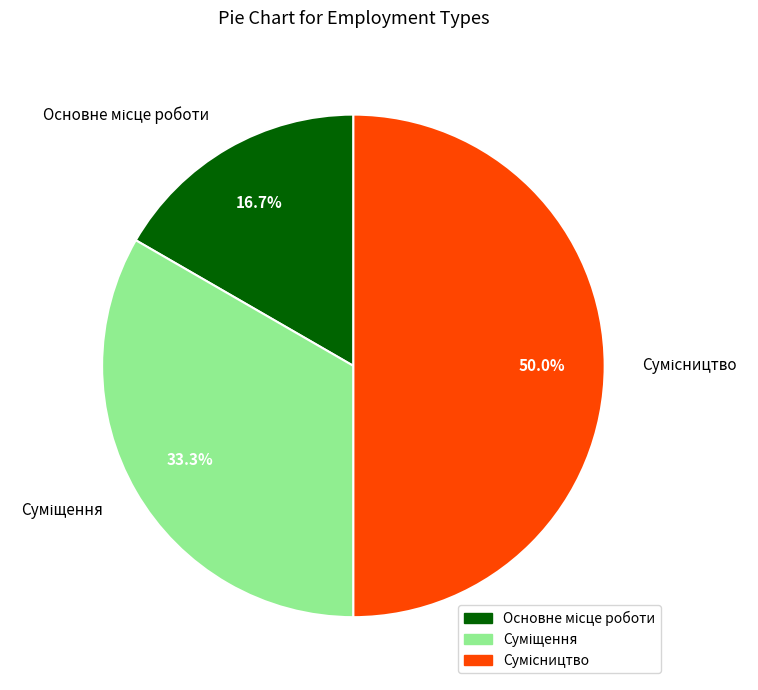

Count the number of slices in the pie.

3